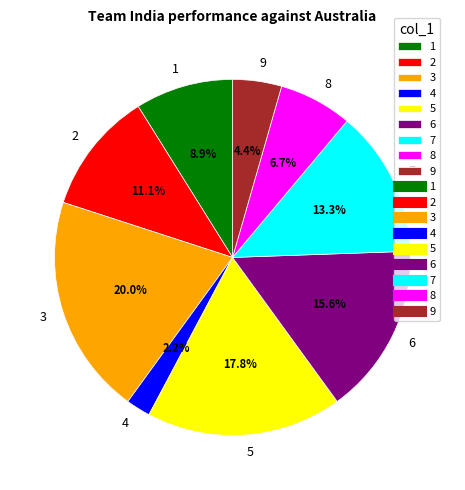

Approximately how many times larger is the value at 4 compared to 8?

0.3